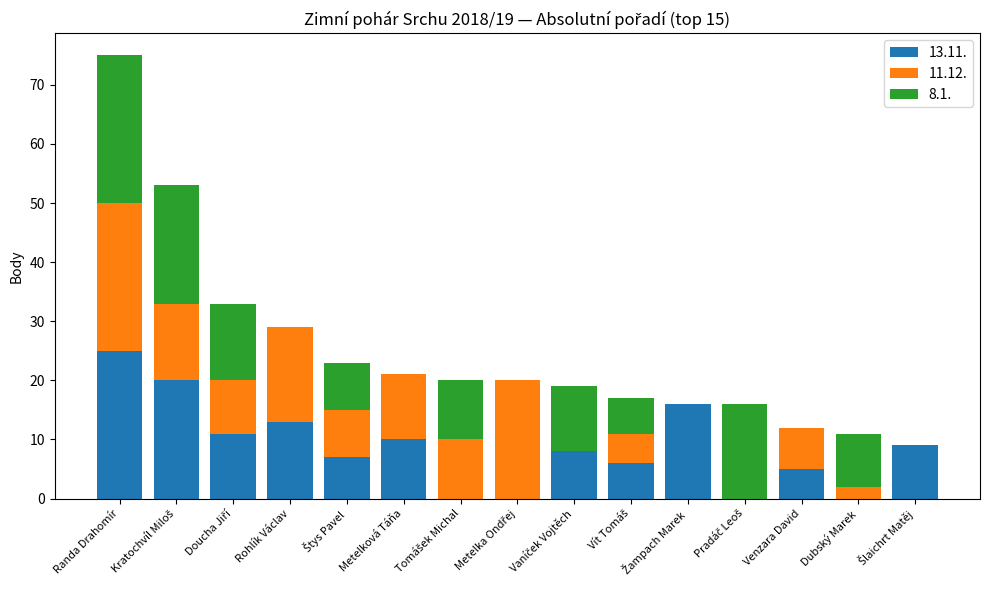

What is the total value across all series at Rohlík Václav?

29